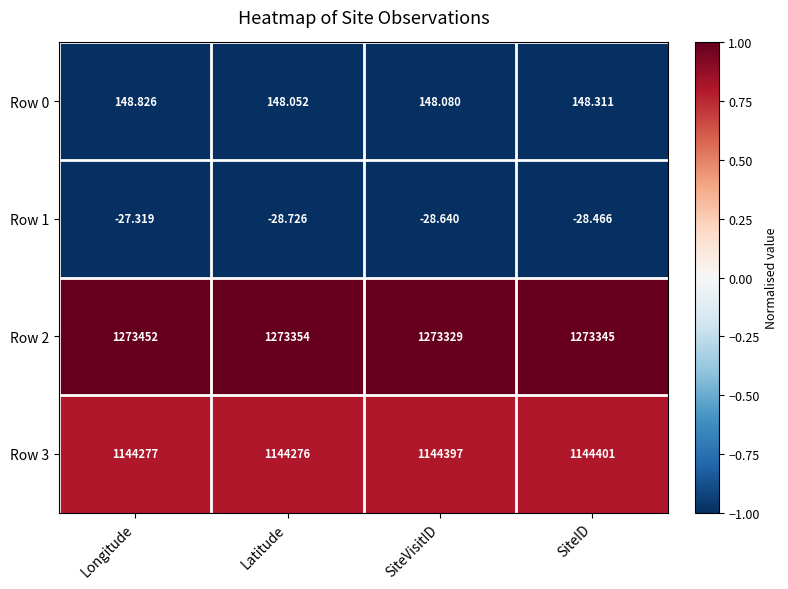

Between Latitude and SiteID, which series saw the biggest shift?

Row 3